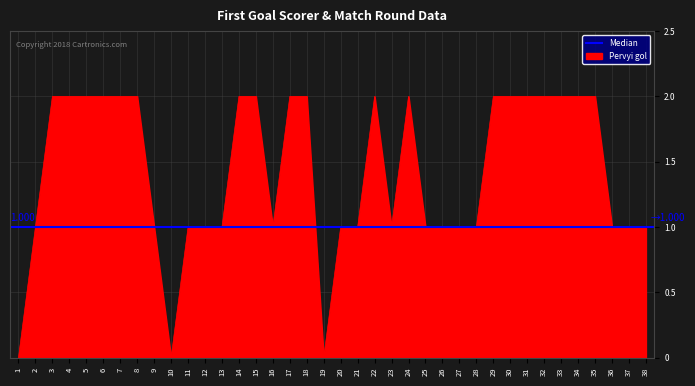

How many points are higher than both their immediate neighbors (excluding endpoints)?

2